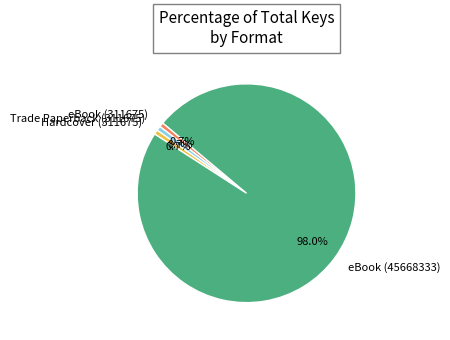

True or false: Hardcover (311675) accounts for 10% of the total.

False